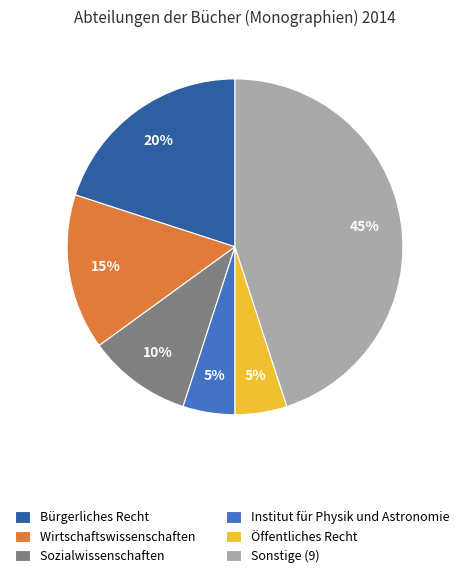

Is it true that Institut für Physik und Astronomie is 1% of the pie?

False